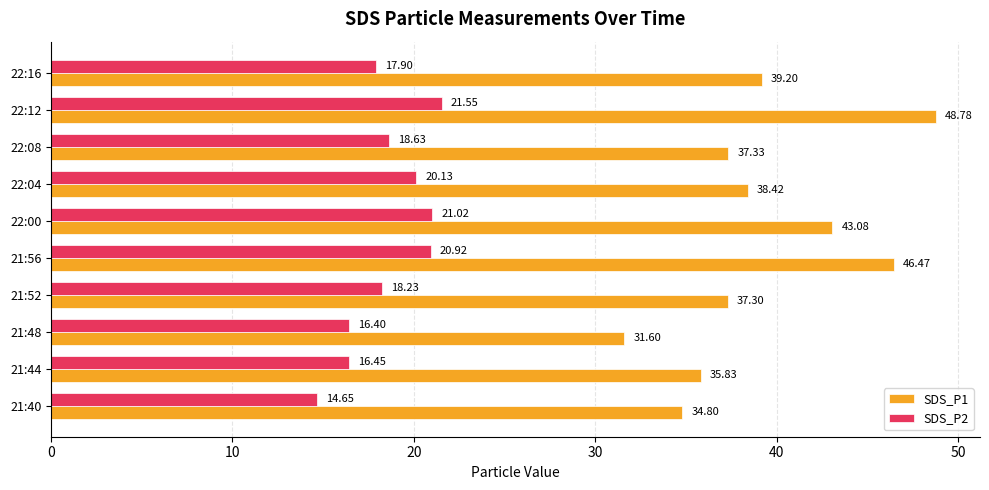

What is the difference between the second highest and second lowest values in the SDS_P1 series?

11.7